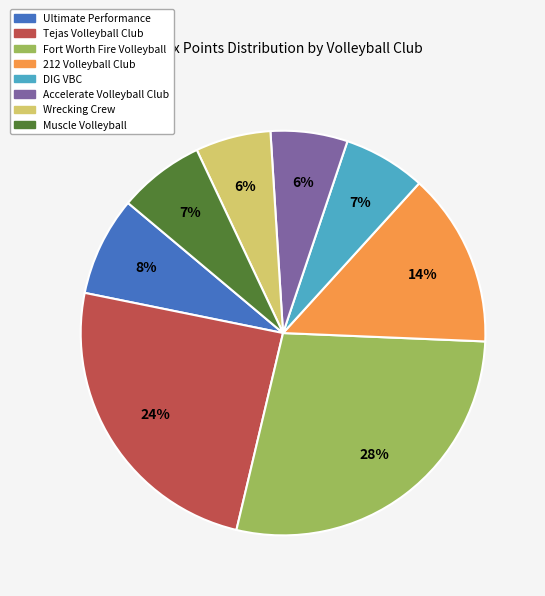

How many segments does this pie chart have?

8